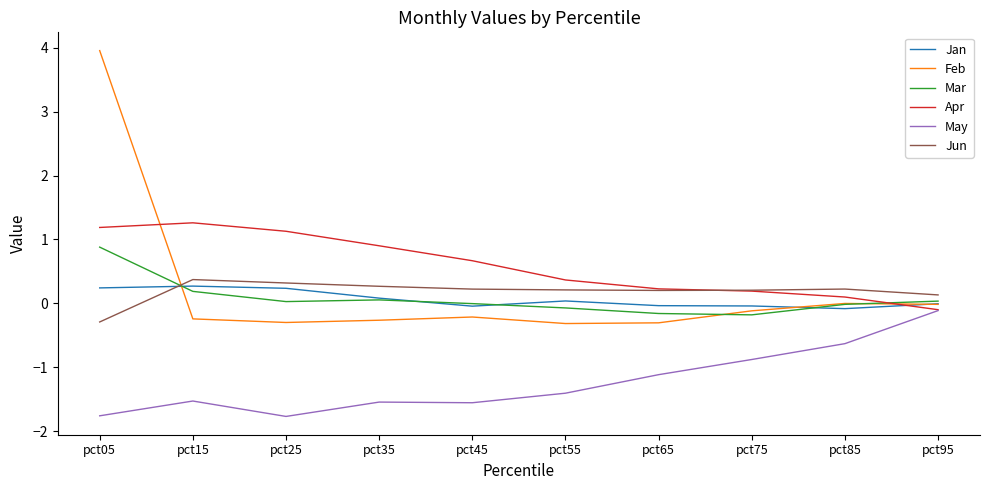

Which label corresponds to the largest value in the chart?

pct05